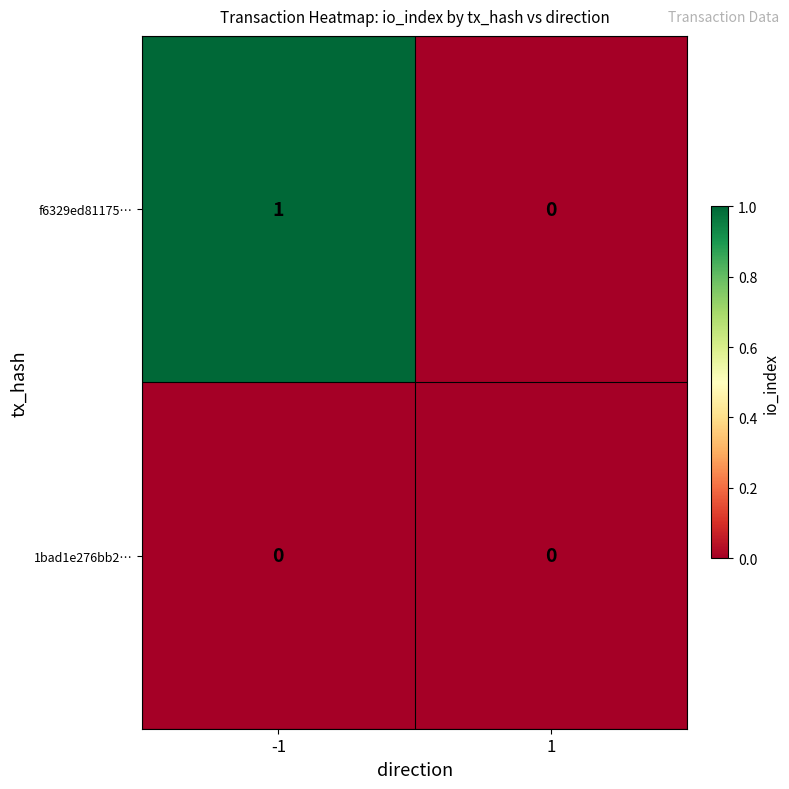

Which series has the largest total across all categories?

f6329ed81175…